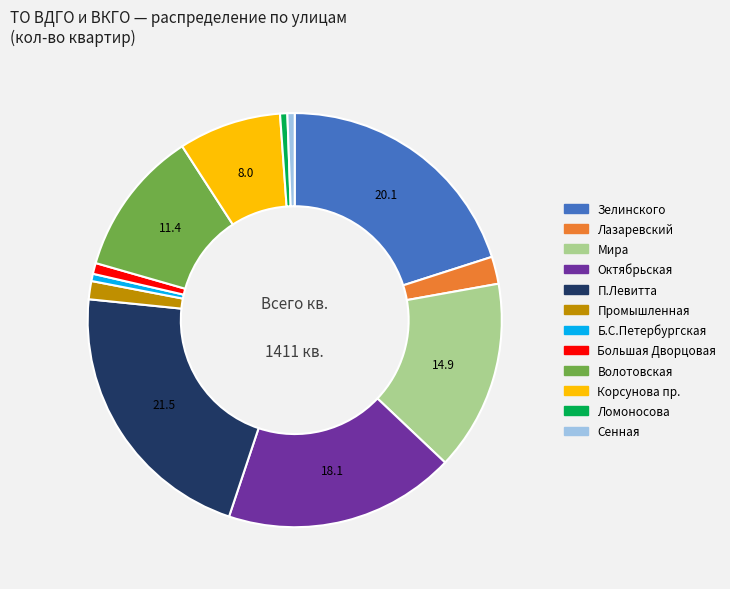

Is it true that Большая Дворцовая is 7% of the pie?

False